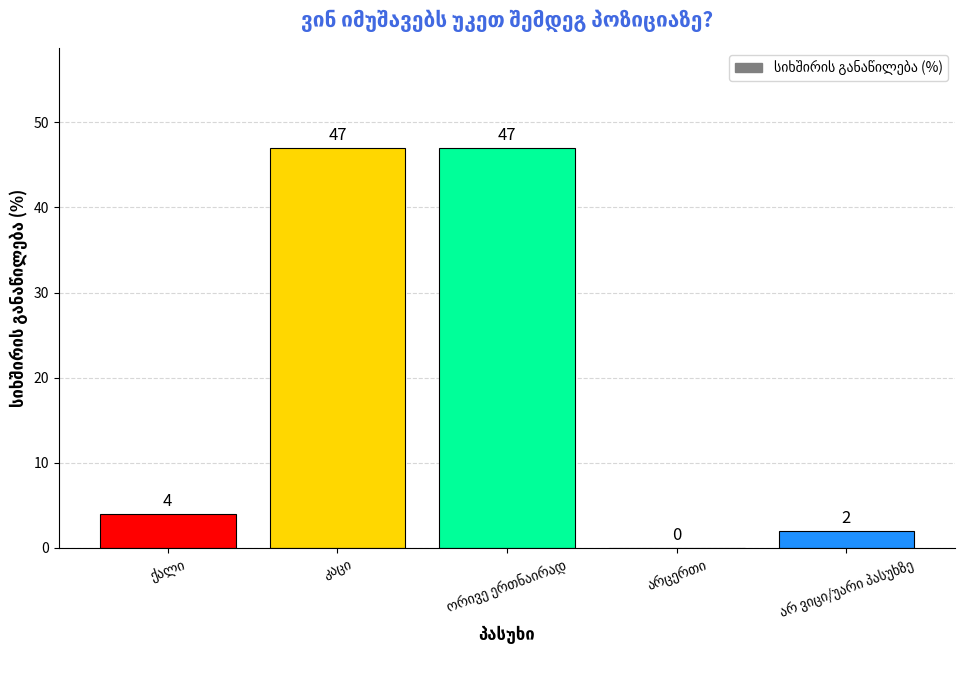

What is the sum of all values?

100